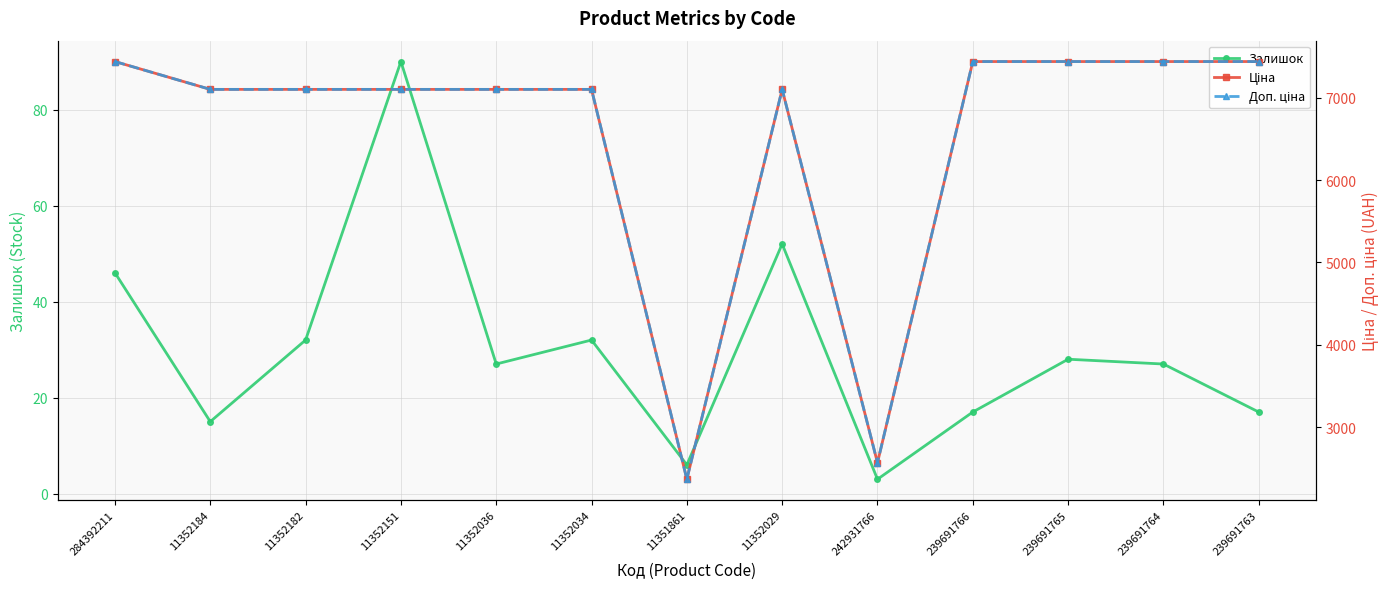

Reading right to left, transcribe all the data shown in this chart.

Залишок: 17.0	27.0	28.0	17.0	3.0	52.0	6.0	32.0	27.0	90.0	32.0	15.0	46.0
Ціна: 7436.2	7436.2	7436.2	7436.2	2572.0	7098.8	2372.4	7098.8	7098.8	7098.8	7098.8	7098.8	7436.2
Доп. ціна: 7436.2	7436.2	7436.2	7436.2	2572.0	7098.8	2372.0	7098.8	7098.8	7098.8	7098.8	7098.8	7436.2